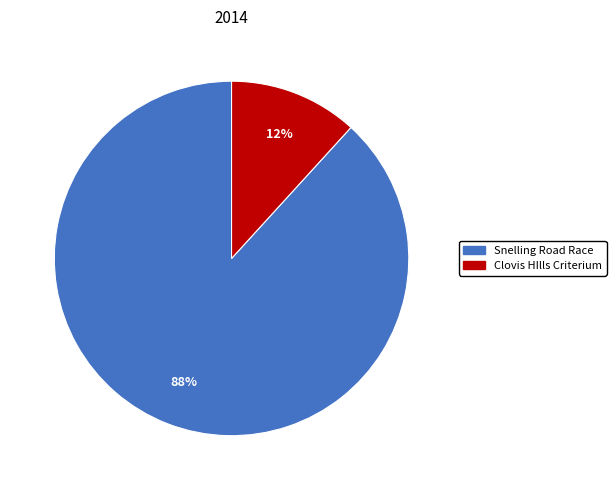

How many segments does this pie chart have?

2